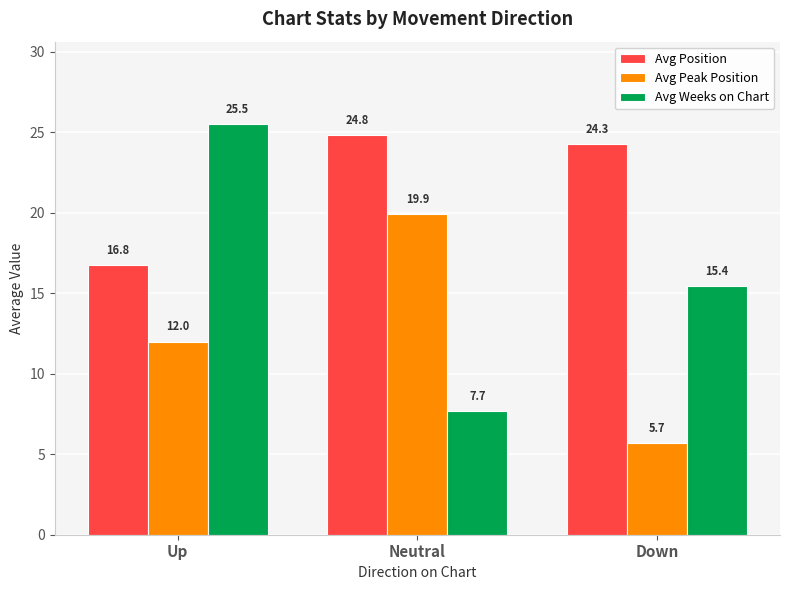

Read the Avg Weeks on Chart value at Down.

15.4